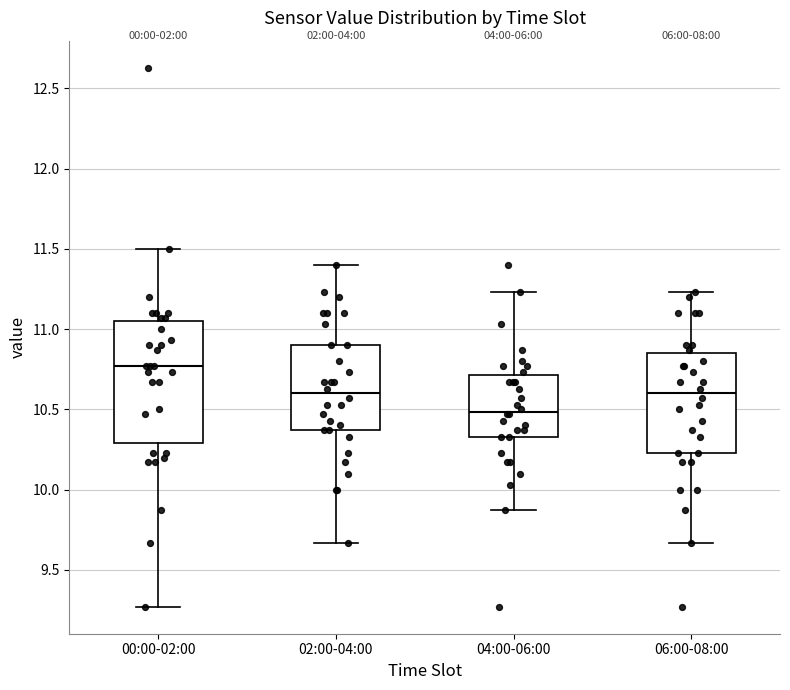

Which box has the highest median line?

00:00-02:00